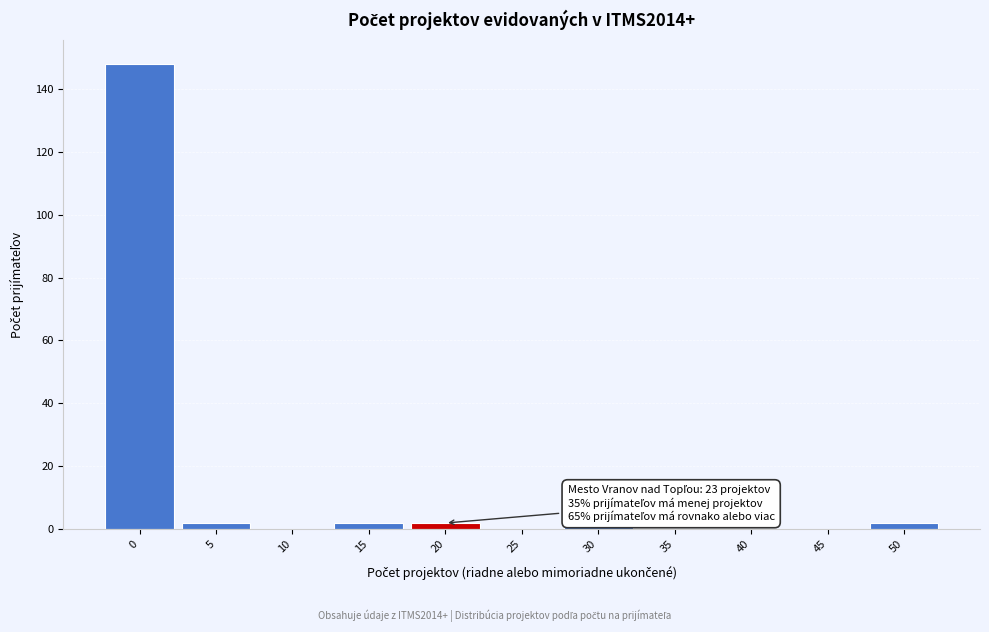

Reading right to left, what are all the values shown in this chart?

50=2	45=0	40=0	35=0	30=1	25=0	20=2	15=2	10=0	5=2	0=148